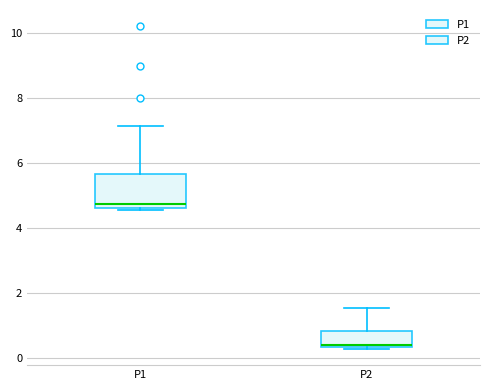

Which box has the lowest median line?

P2